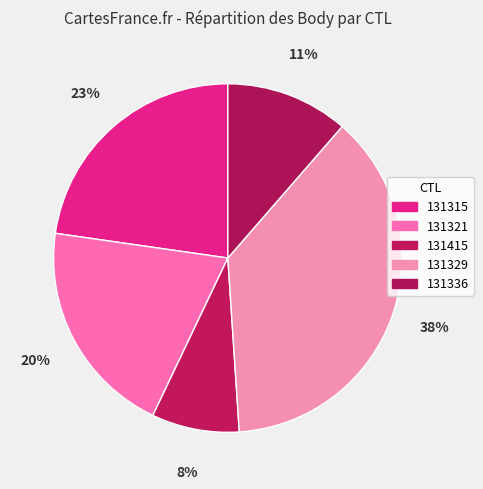

The 131315 slice represents 23% of the pie. True or false?

True